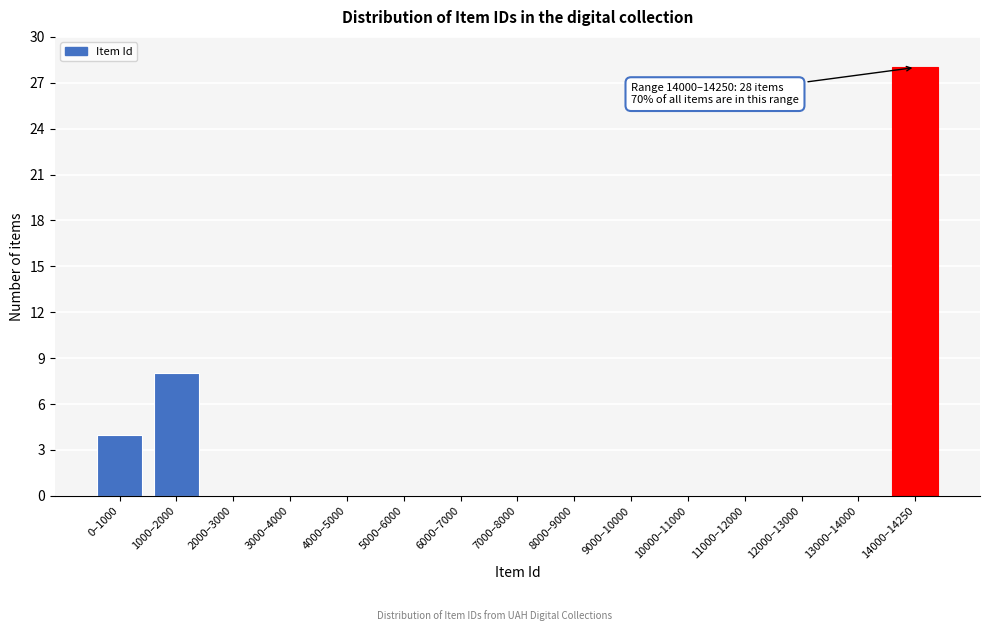

Reading left to right, list all the values displayed in this chart.

0–1000=4	1000–2000=8	2000–3000=0	3000–4000=0	4000–5000=0	5000–6000=0	6000–7000=0	7000–8000=0	8000–9000=0	9000–10000=0	10000–11000=0	11000–12000=0	12000–13000=0	13000–14000=0	14000–14250=28